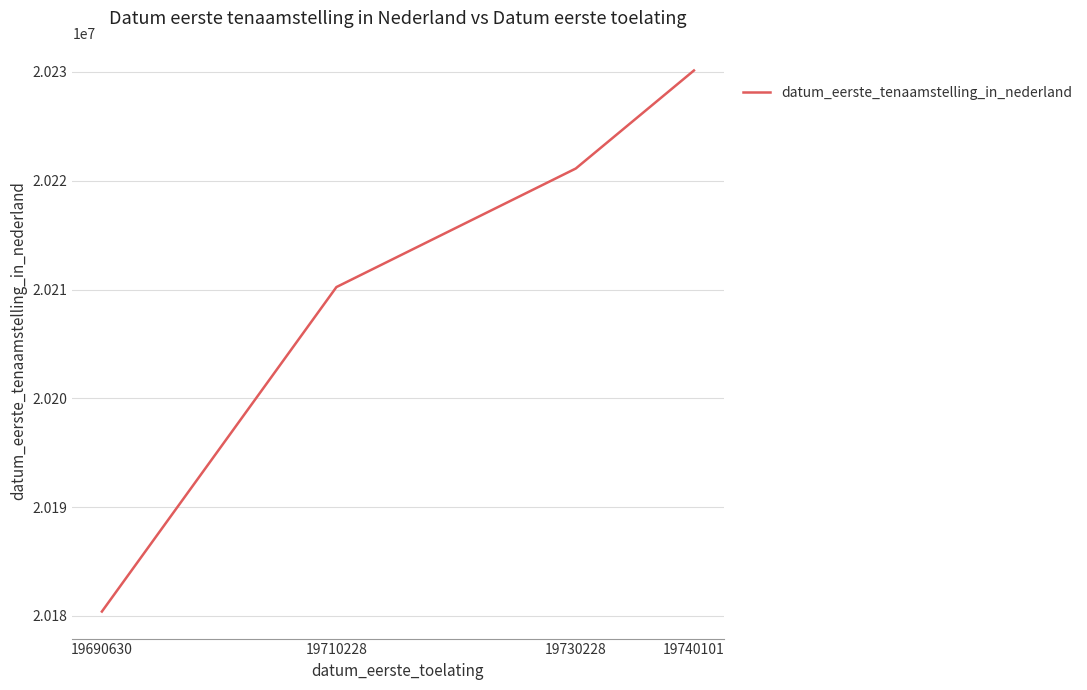

Rank the categories by value from highest to lowest.

19740101, 19730228, 19710228, 19690630